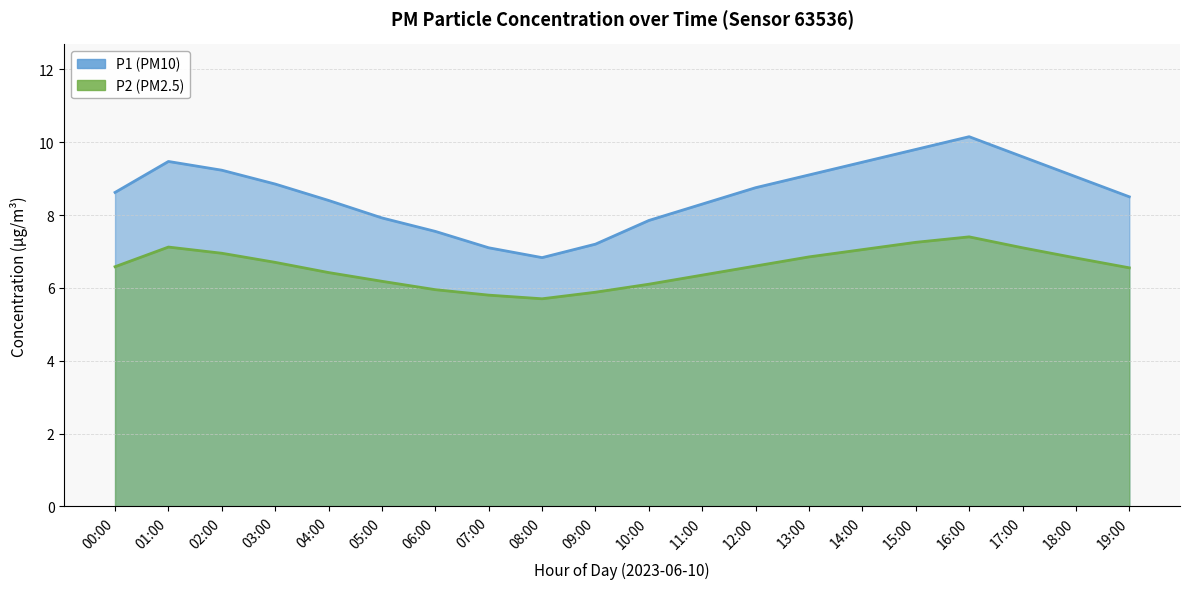

What is the minimum value for P2?

5.7